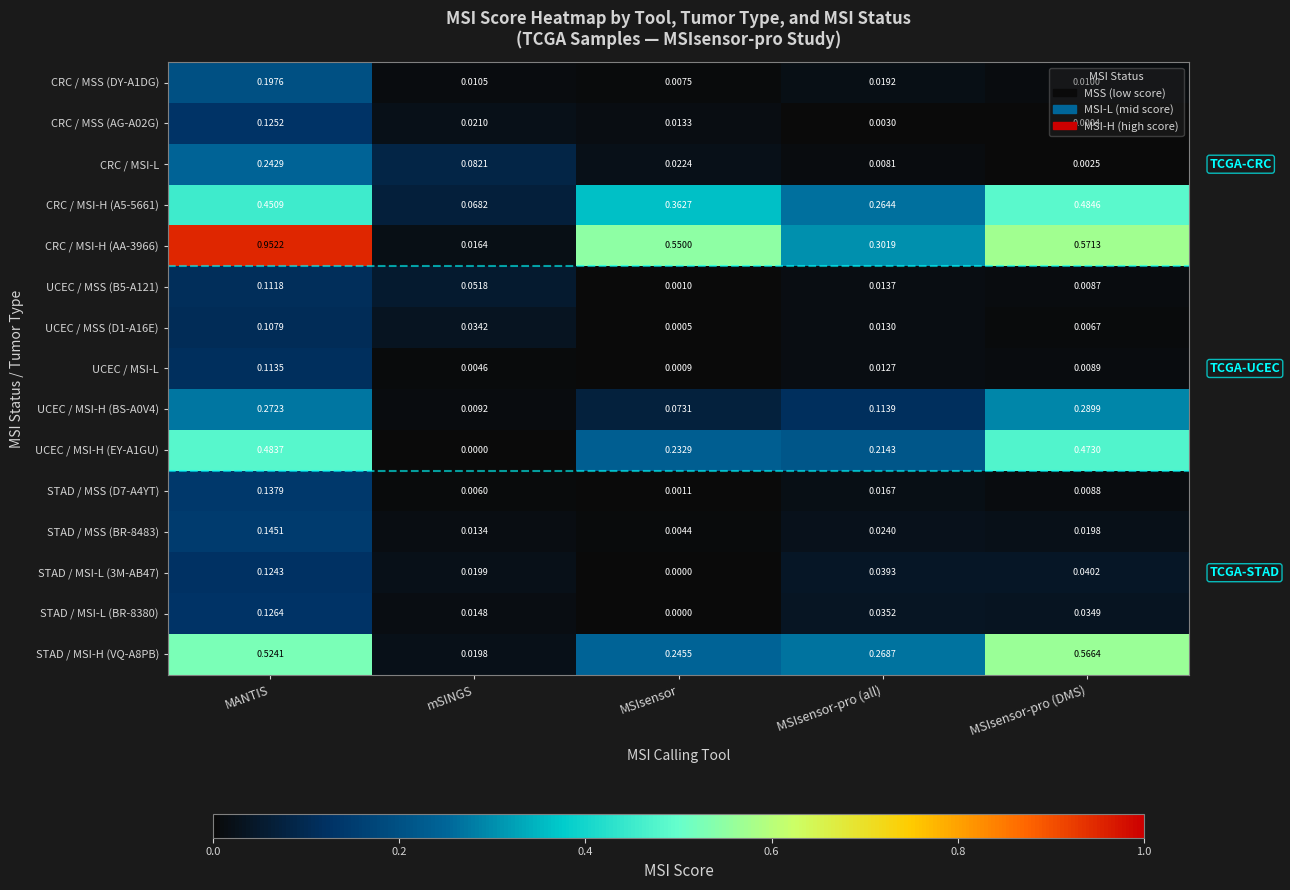

Which series has the largest total across all categories?

CRC / MSI-H (AA-3966)